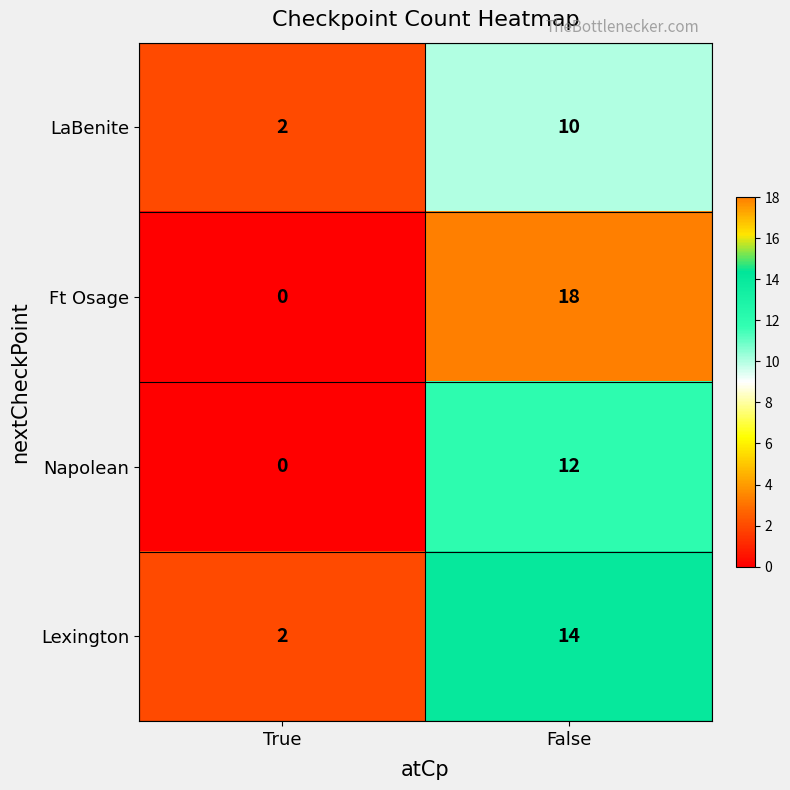

What is the difference between the Lexington values at False and True?

12